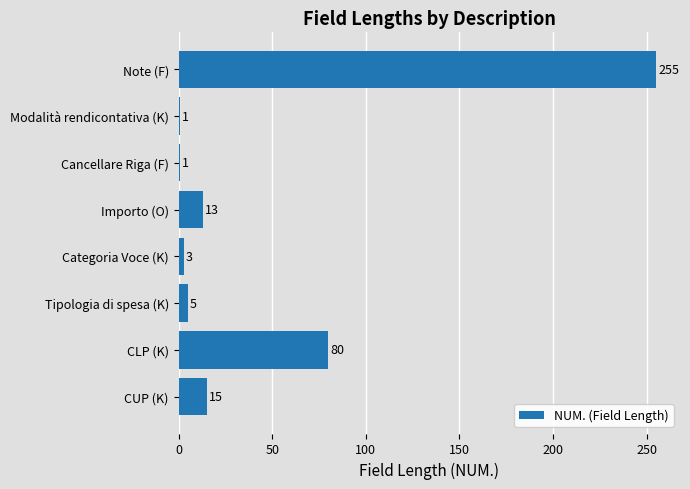

What is the difference between the maximum and second lowest values?

254